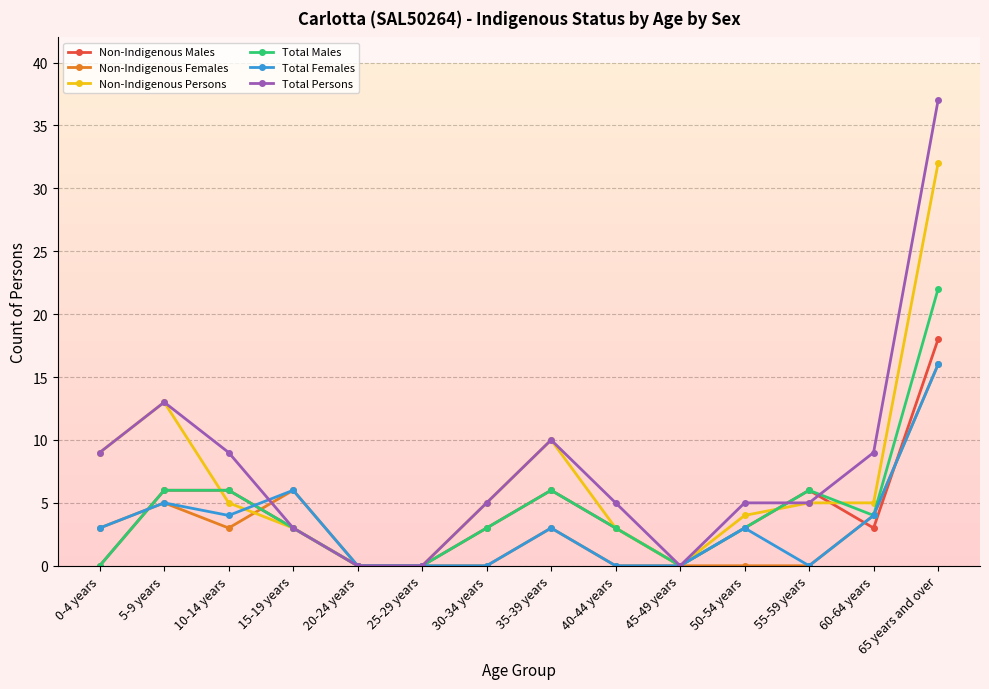

How many series are shown in this chart?

6